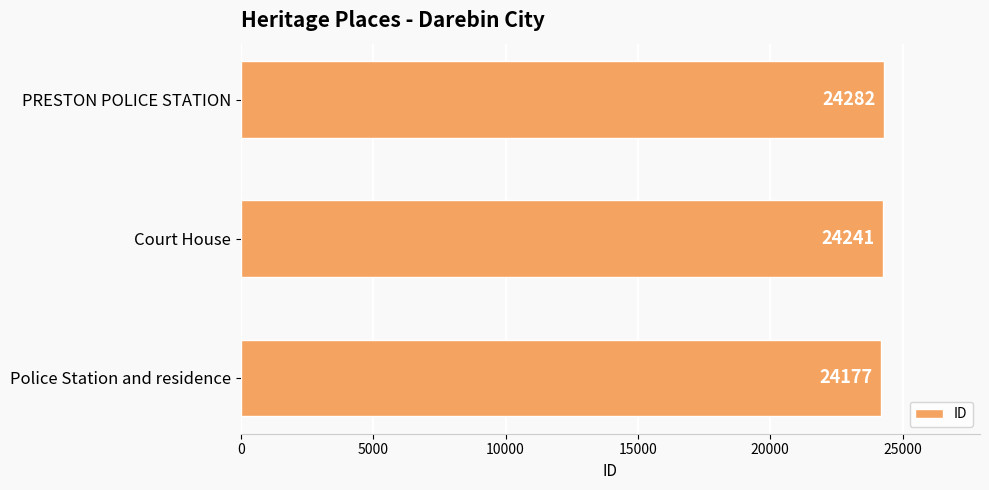

The chart shows a value of 35853 at Court House. True or false?

False